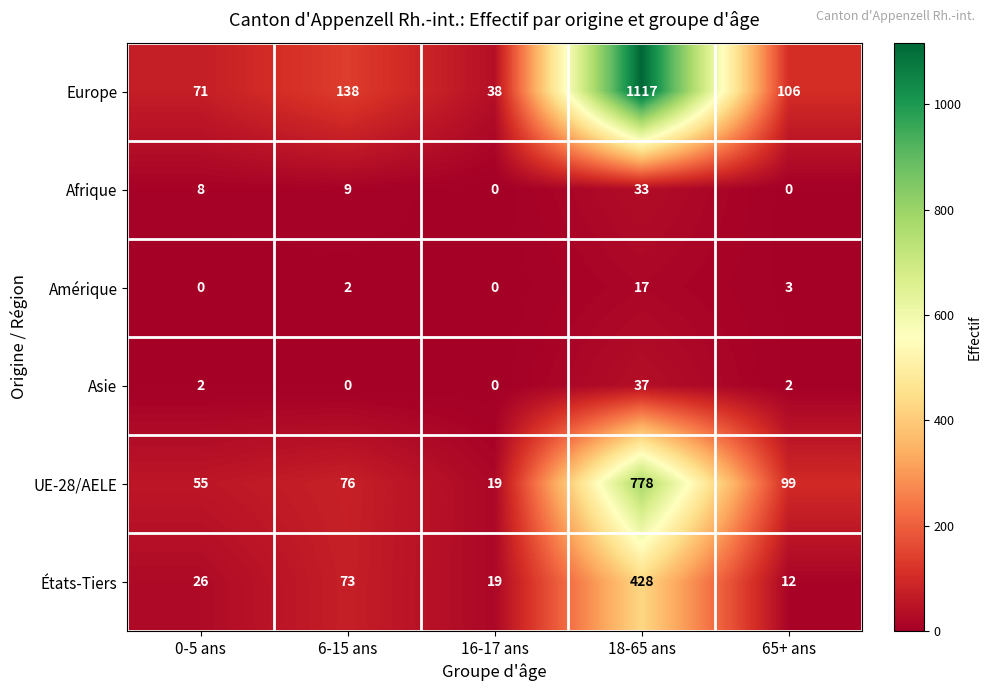

What is the sum of the Afrique values at 6-15 ans and 16-17 ans?

9